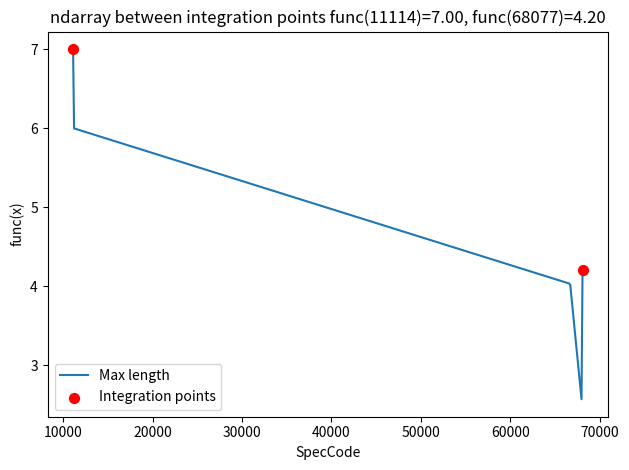

What is the difference between the maximum and minimum values?

4.4